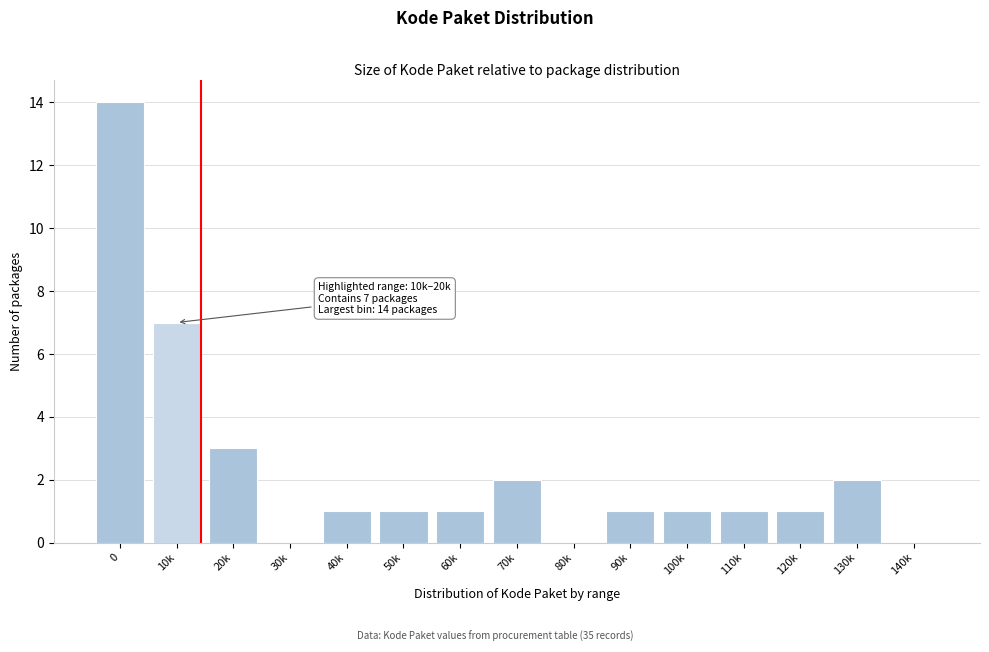

Reading left to right, extract all data points from this chart.

0=14	10k=7	20k=3	30k=0	40k=1	50k=1	60k=1	70k=2	80k=0	90k=1	100k=1	110k=1	120k=1	130k=2	140k=0